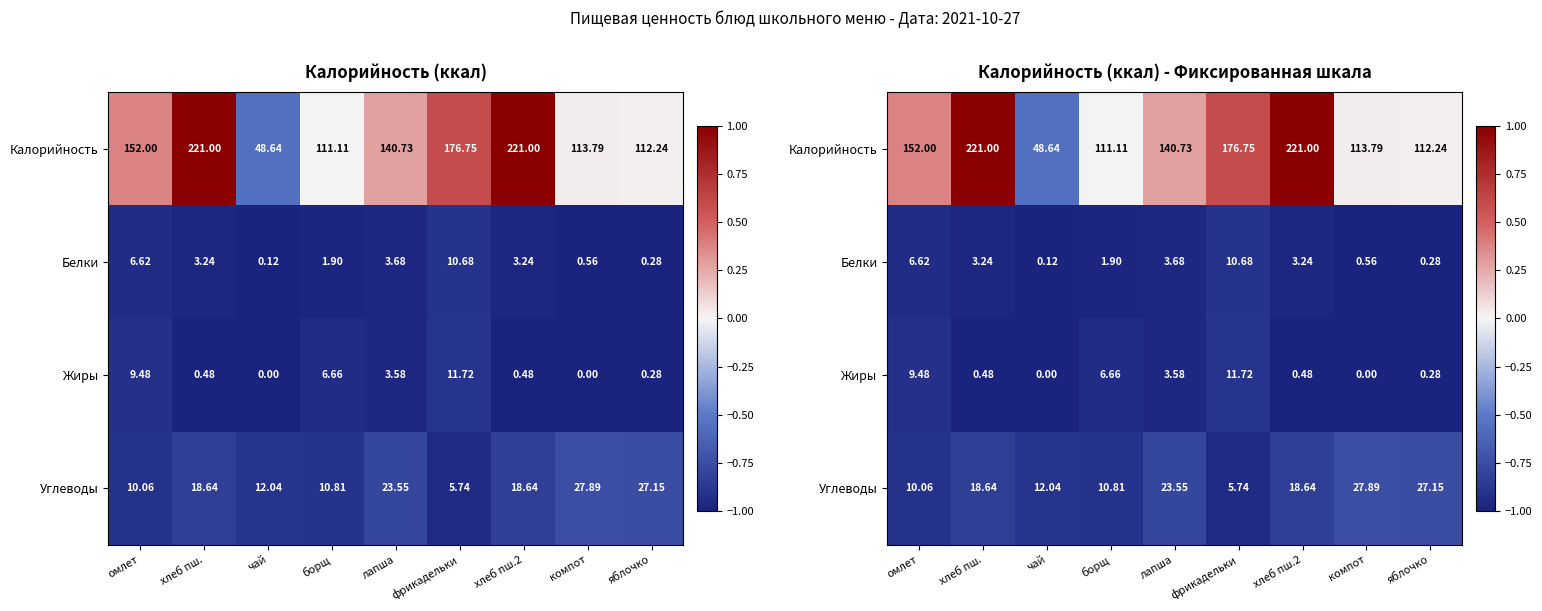

List the series in order of their peak value, lowest first.

Белки, Жиры, Углеводы, Калорийность